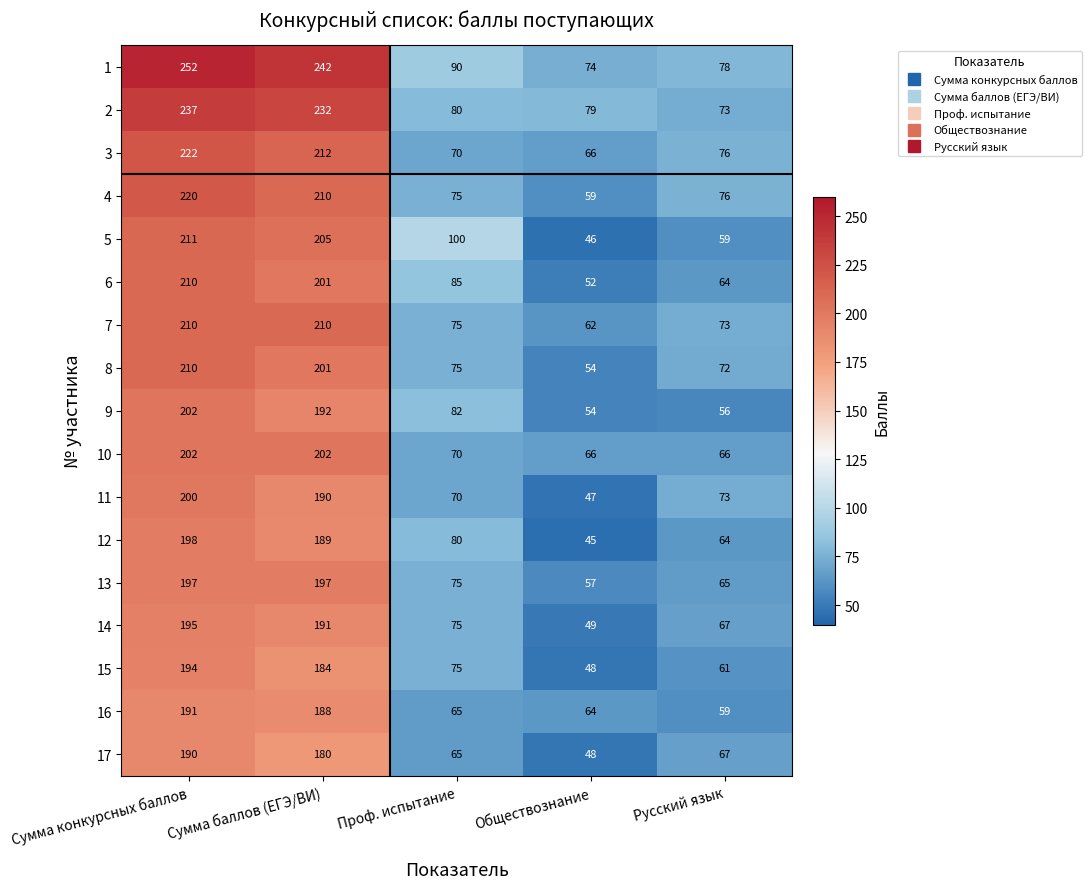

What is the difference between the maximum and minimum values in the 13 series?

140